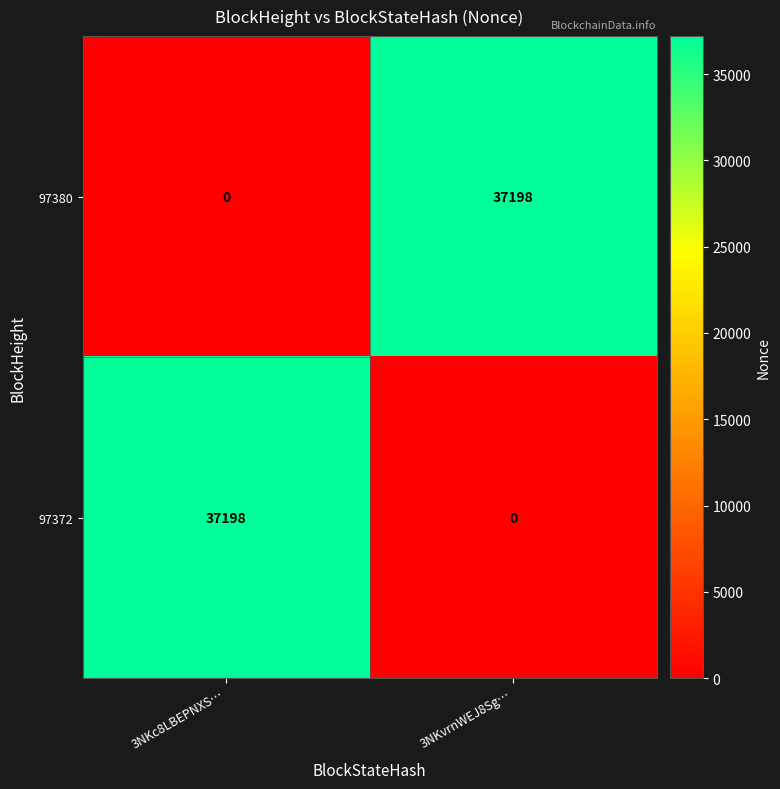

Is it true that 97372 equals 37198 at 3NKc8LBEPNXS…?

True